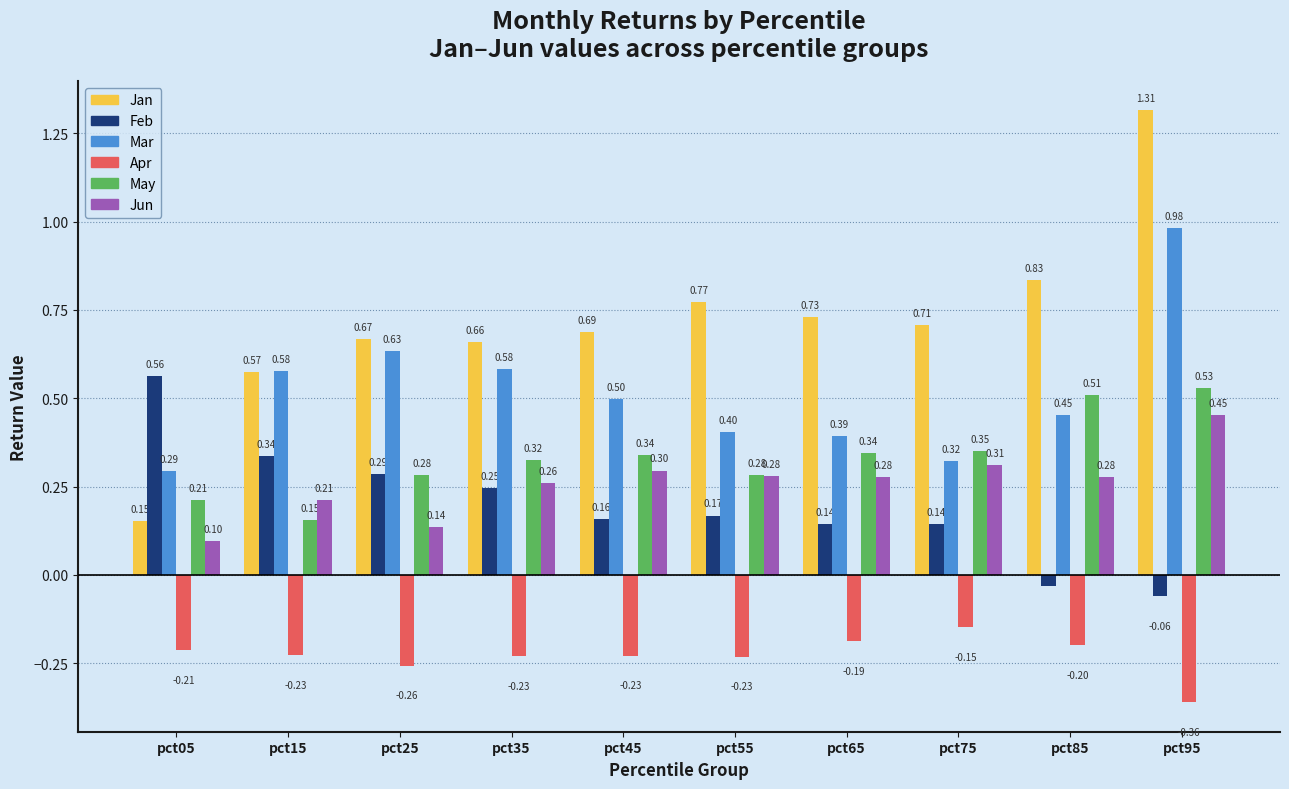

Which series has the largest total across all categories?

Jan